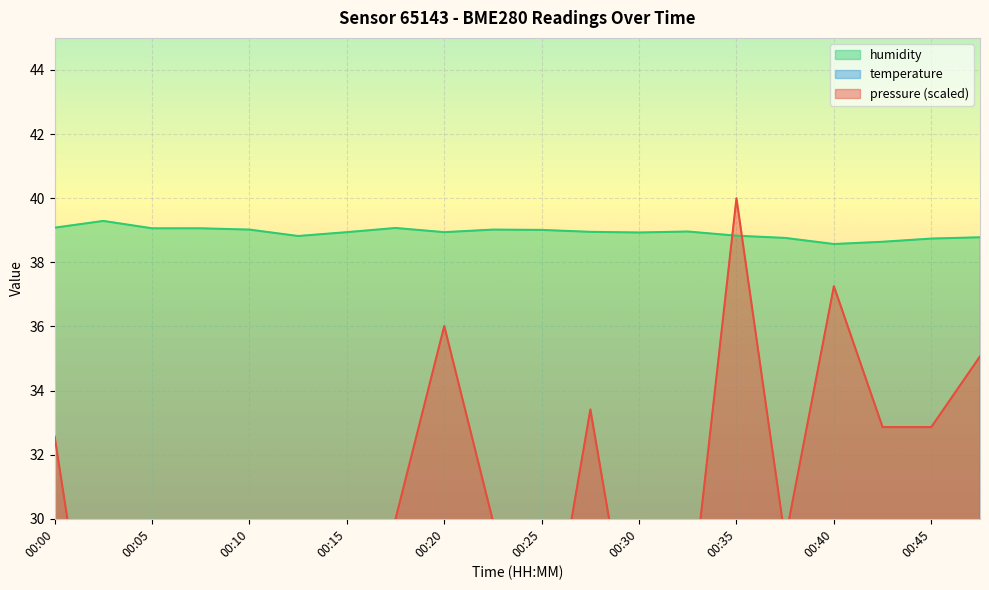

Where does the temperature series first go above 23?

00:00